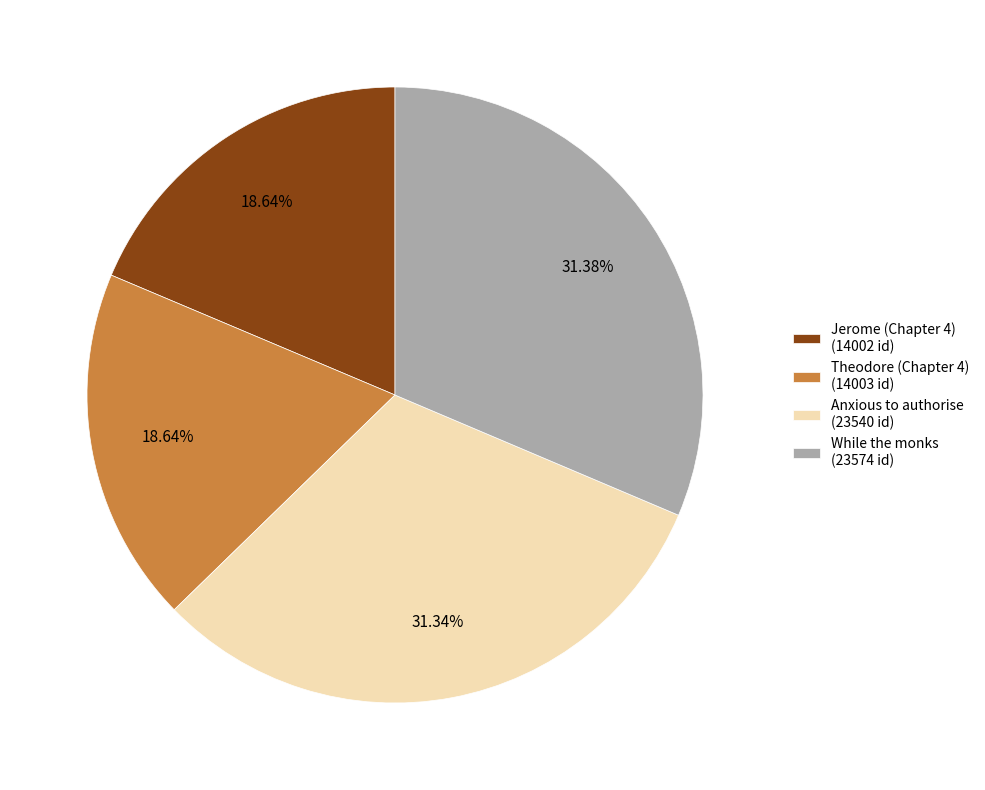

Is it true that Theodore (Chapter 4) is 19% of the pie?

True